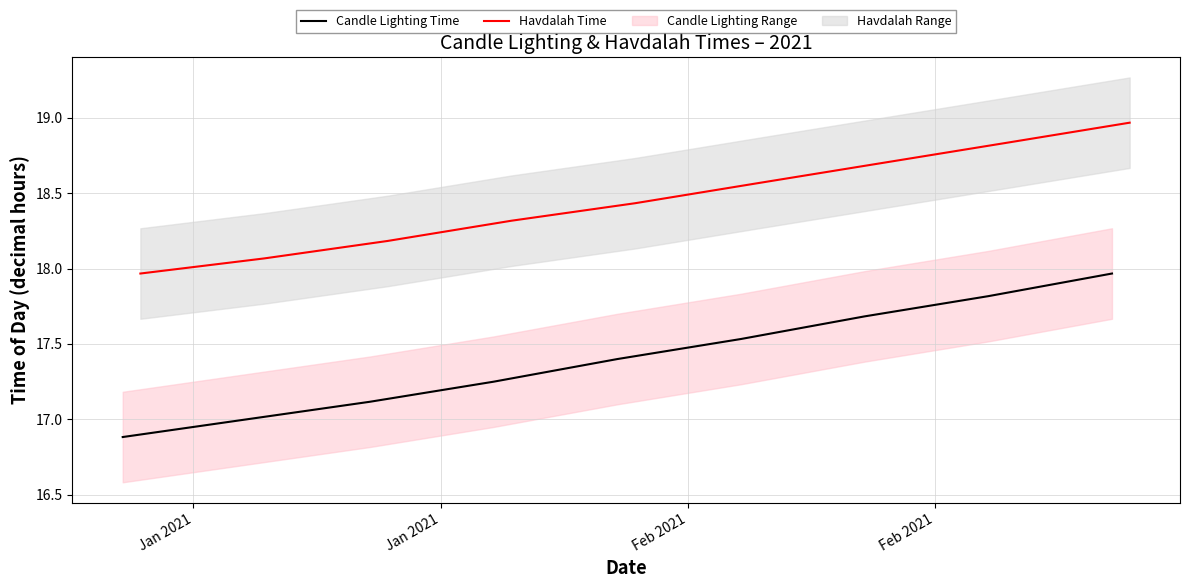

What is the average value of the Candle Lighting Time series?

17.4